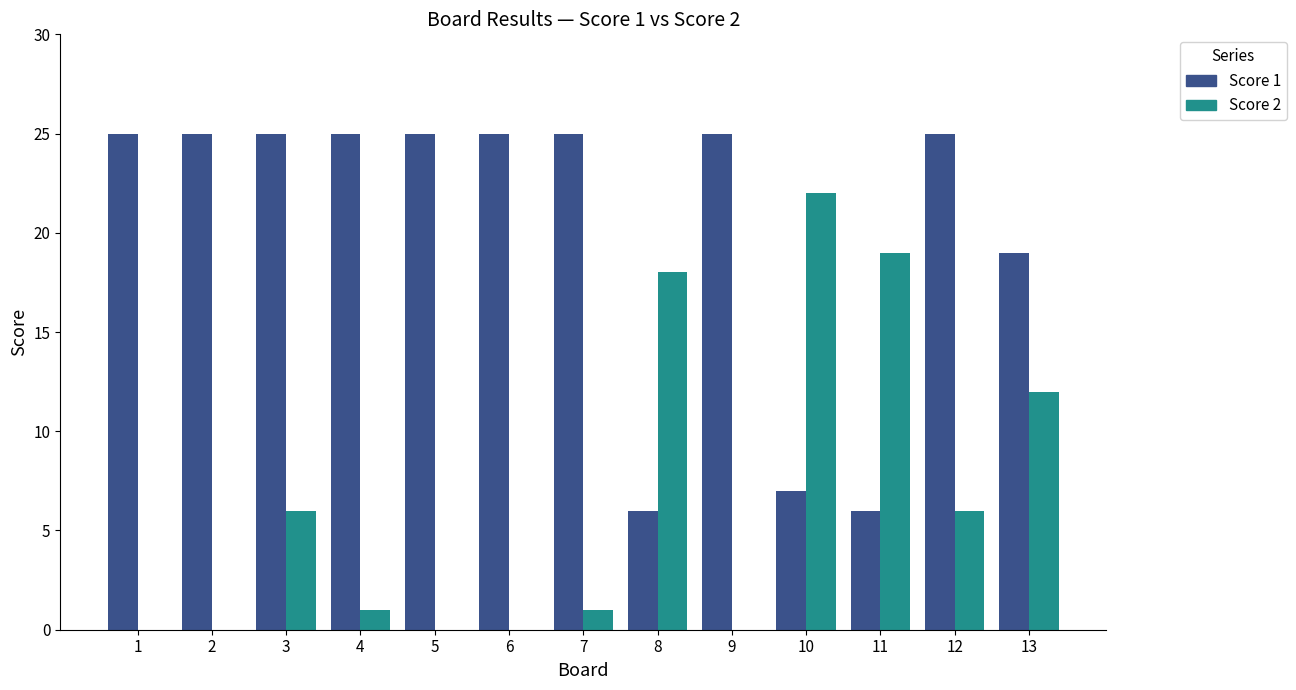

Is the value of Score 2 at 6 greater than the value of Score 1 at 7?

No